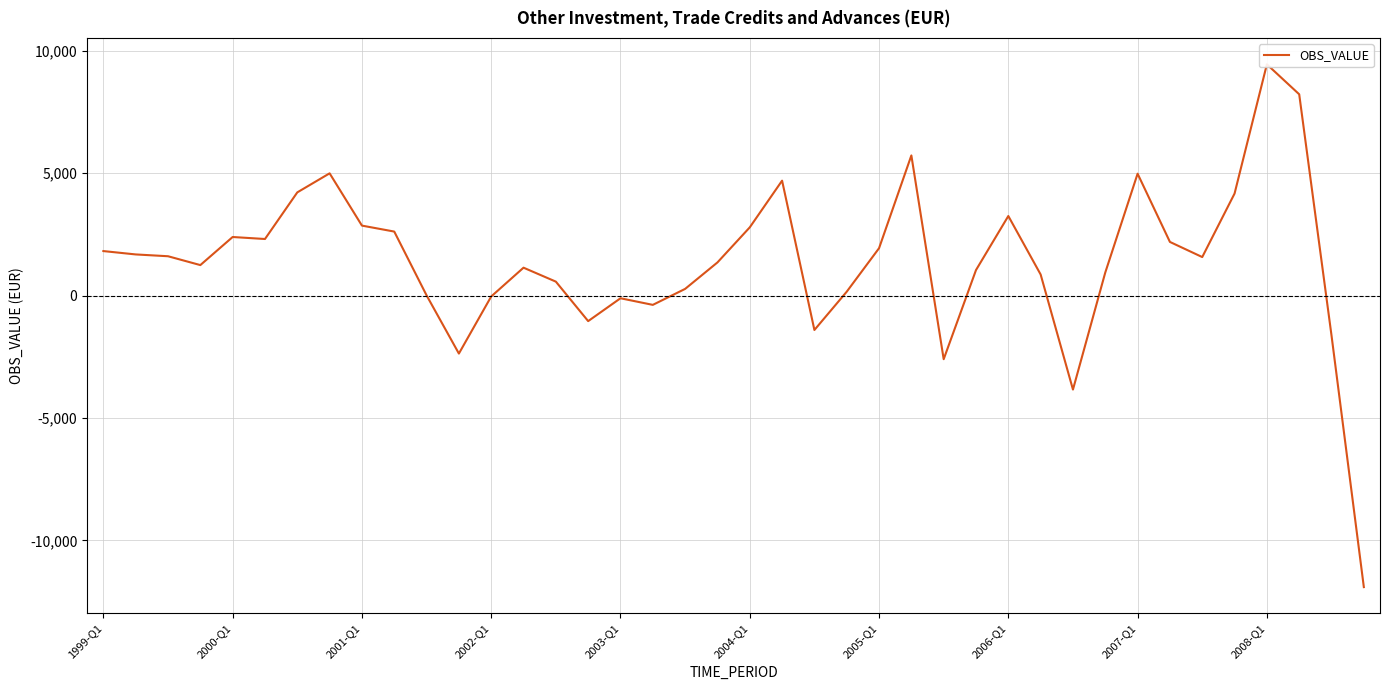

How many points are higher than both their immediate neighbors (excluding endpoints)?

9